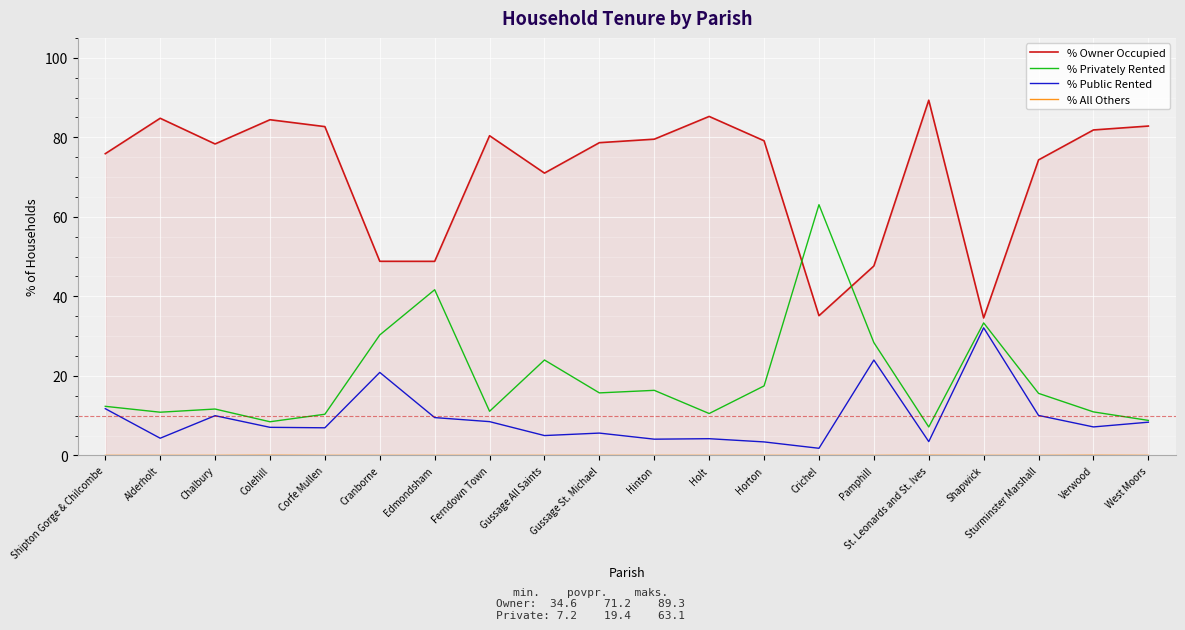

Which series changed the most between Pamphill and St. Leonards and St. Ives?

% Owner Occupied